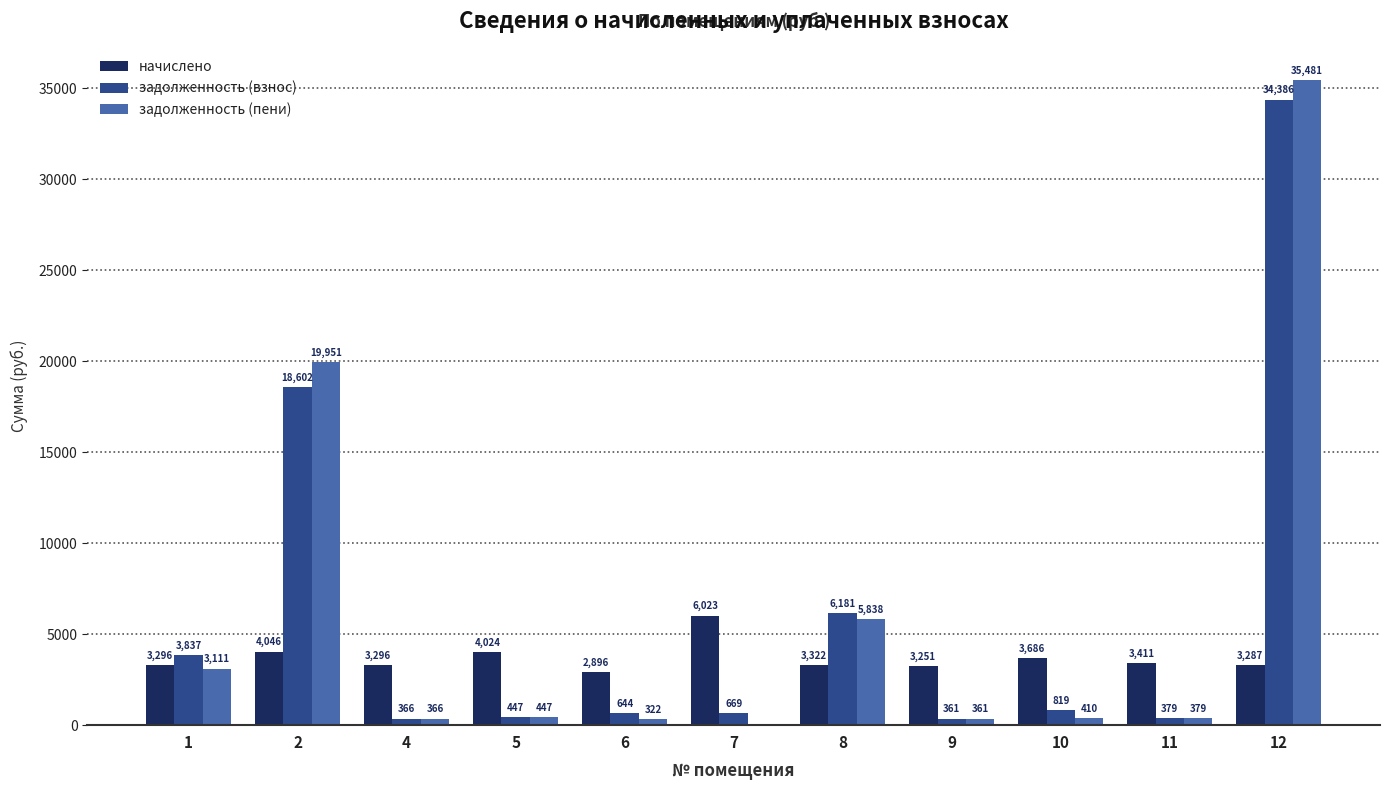

What is the maximum value shown in the chart?

35481.2